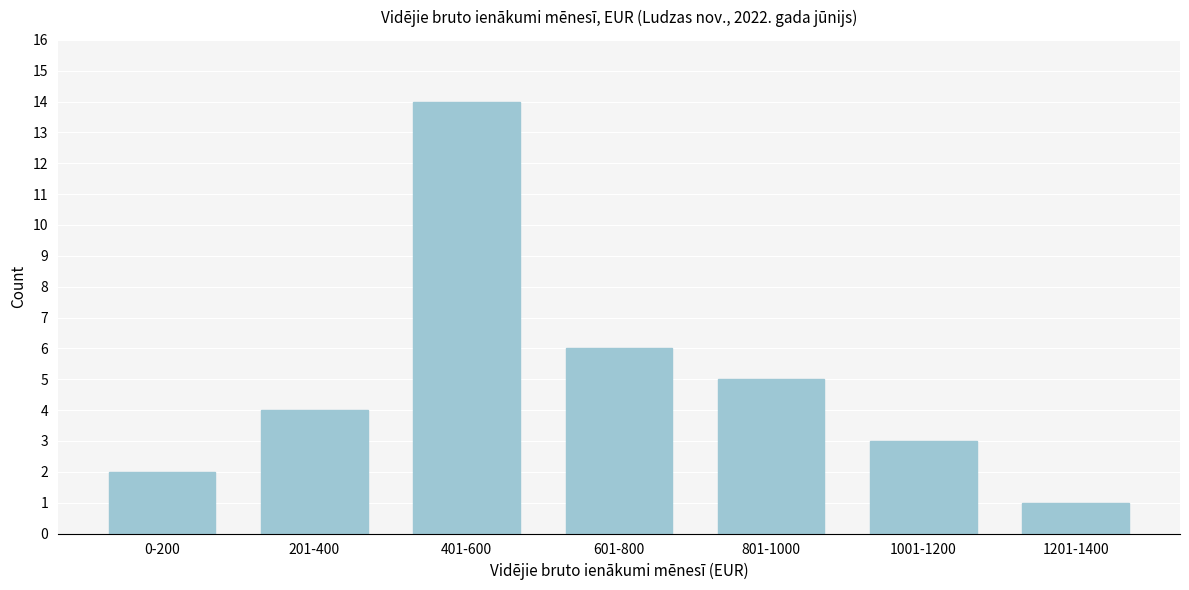

Reading left to right, list all the values displayed in this chart.

0-200=2	201-400=4	401-600=14	601-800=6	801-1000=5	1001-1200=3	1201-1400=1